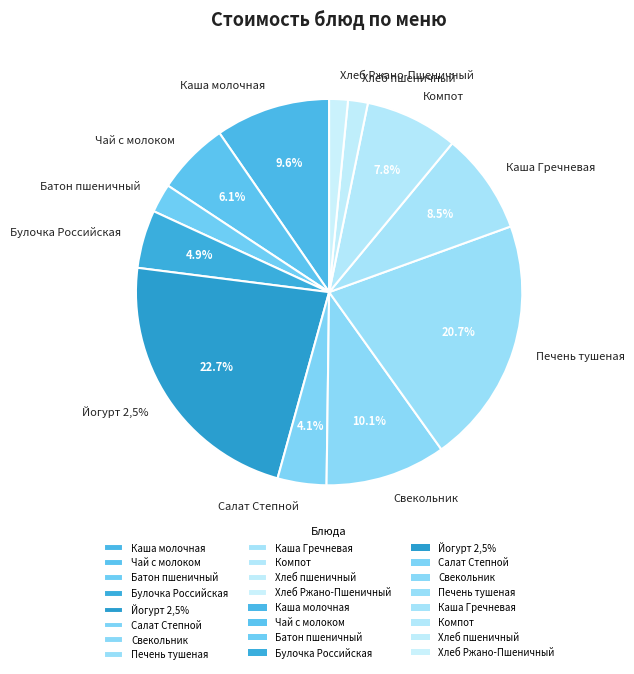

Is it true that Печень тушеная is 15% of the pie?

False